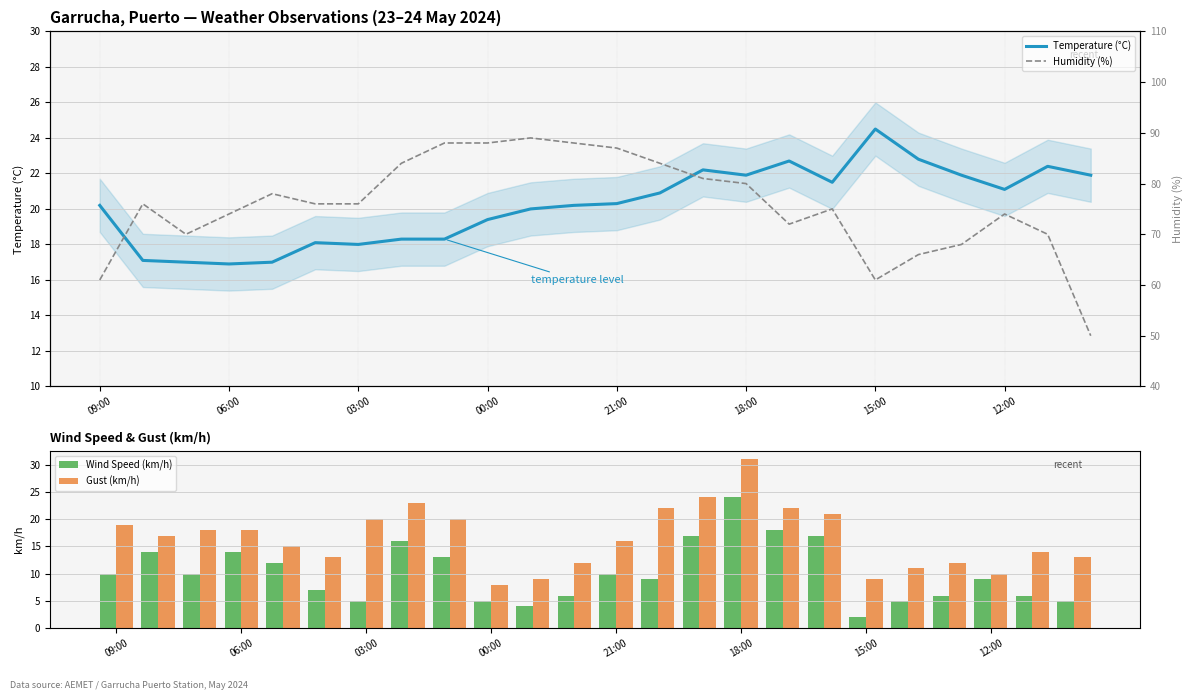

Where does the Gust (km/h) series first go above 17?

09:00